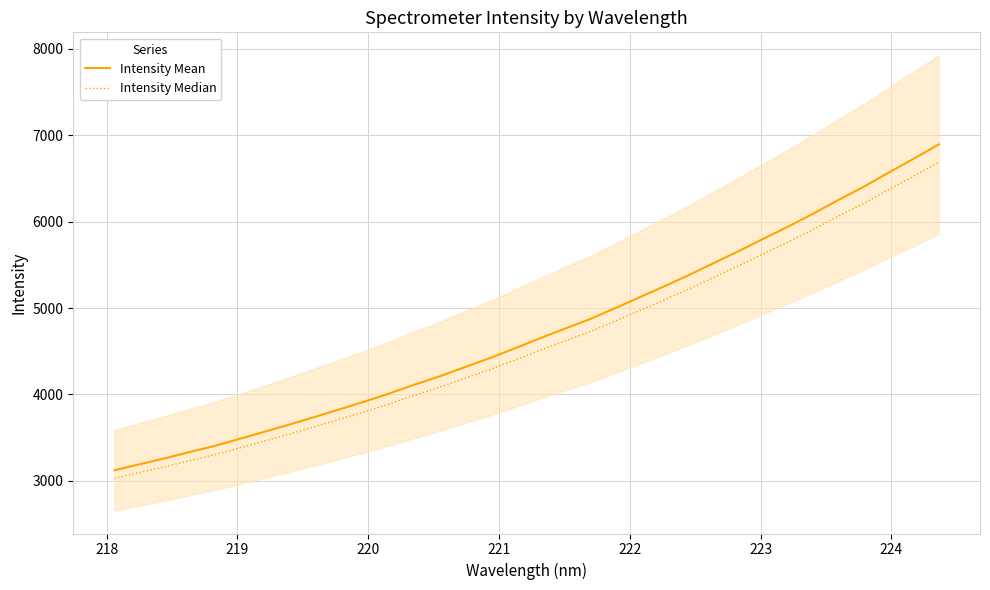

Reading right to left, list all the values displayed in this chart.

Intensity Mean: 6894.8	6730.7	6569.9	6406.4	6255.5	6098.6	5948.8	5807.5	5662.5	5523.9	5384.2	5252.3	5124.0	4994.4	4869.2	4759.6	4647.9	4531.9	4419.5	4315.1	4209.3	4113.8	4011.6	3917.4	3827.3	3739.1	3652.1	3568.2	3485.3	3403.7	3333.2	3259.9	3191.4	3122.2
Intensity Median: 6688.0	6528.7	6372.8	6214.2	6067.9	5915.7	5770.3	5633.2	5492.6	5358.1	5222.7	5094.7	4970.3	4844.6	4723.1	4616.8	4508.5	4395.9	4286.9	4185.6	4083.0	3990.4	3891.2	3799.9	3712.5	3626.9	3542.6	3461.1	3380.8	3301.6	3233.2	3162.1	3095.7	3028.6